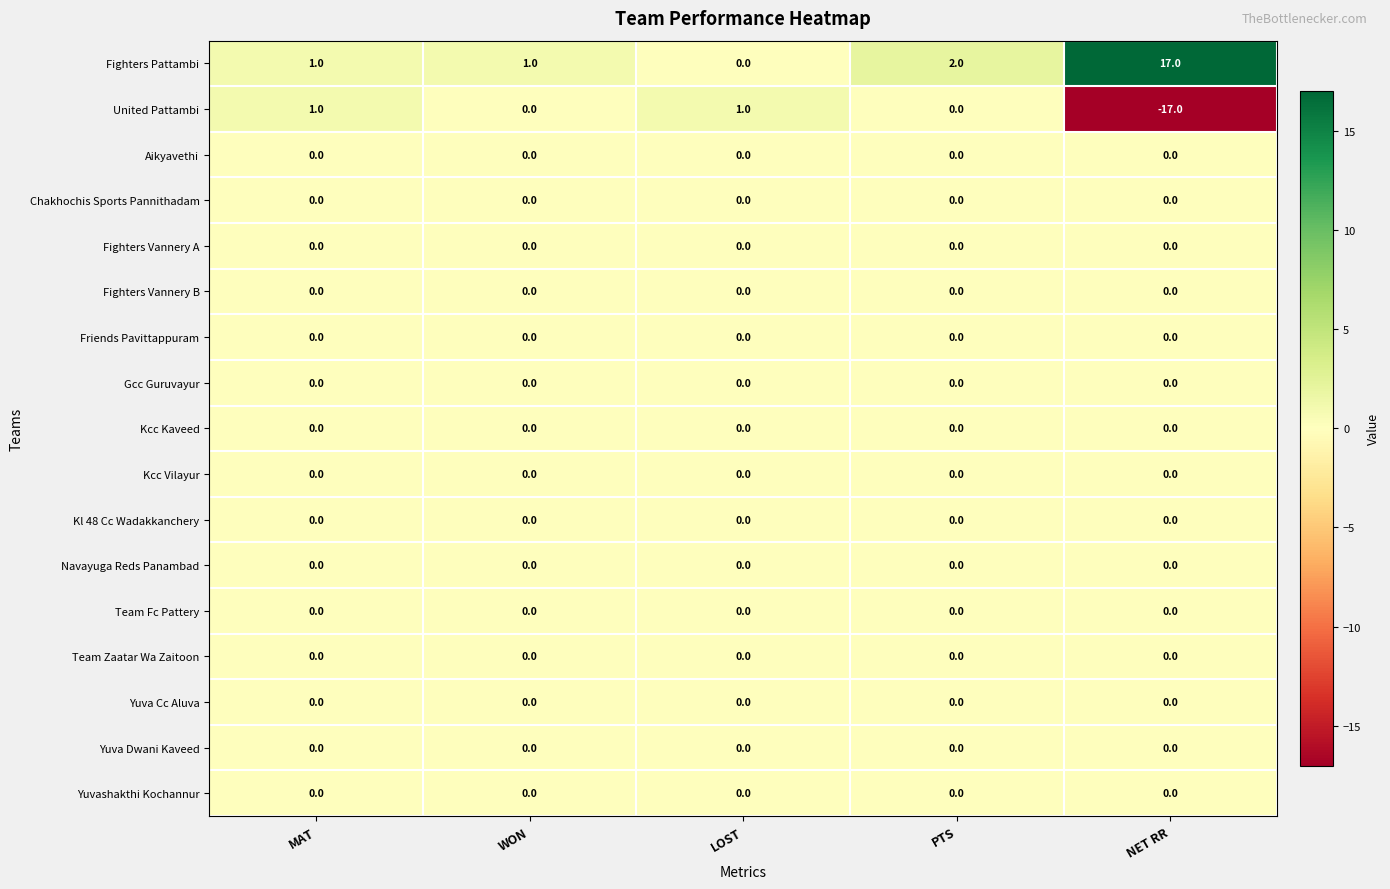

Count the number of categories in the chart.

5